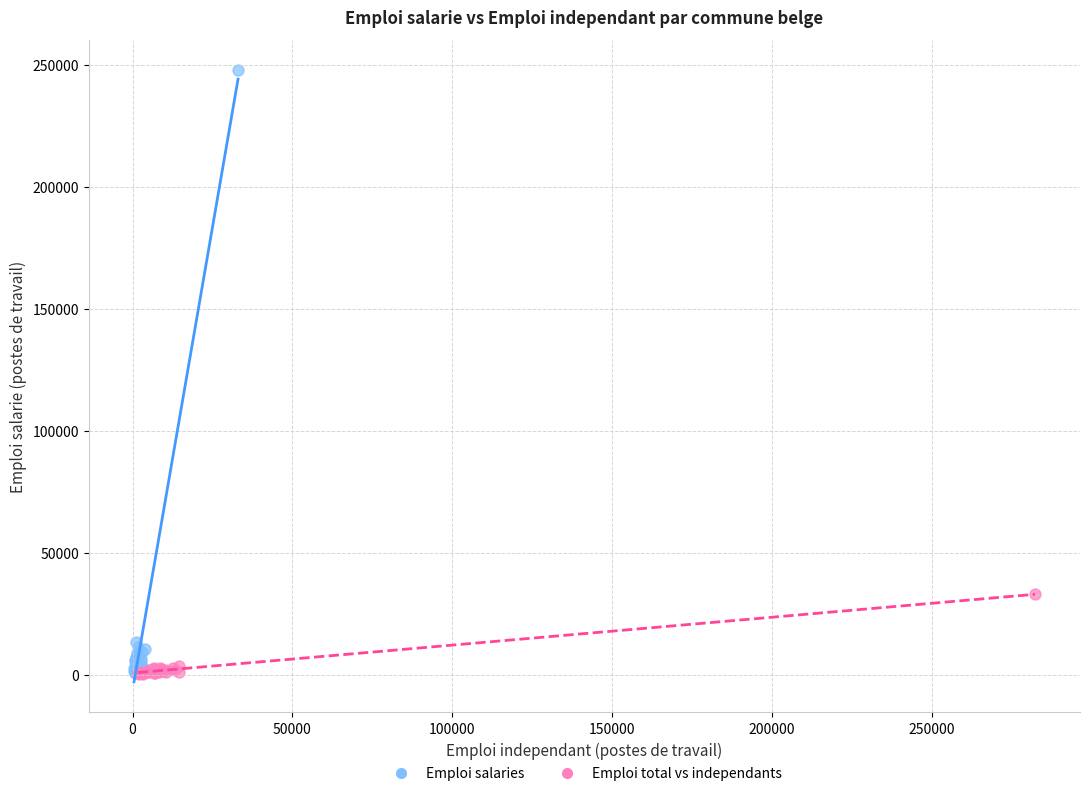

Which series has the largest Y range (max minus min)?

Emploi salaries